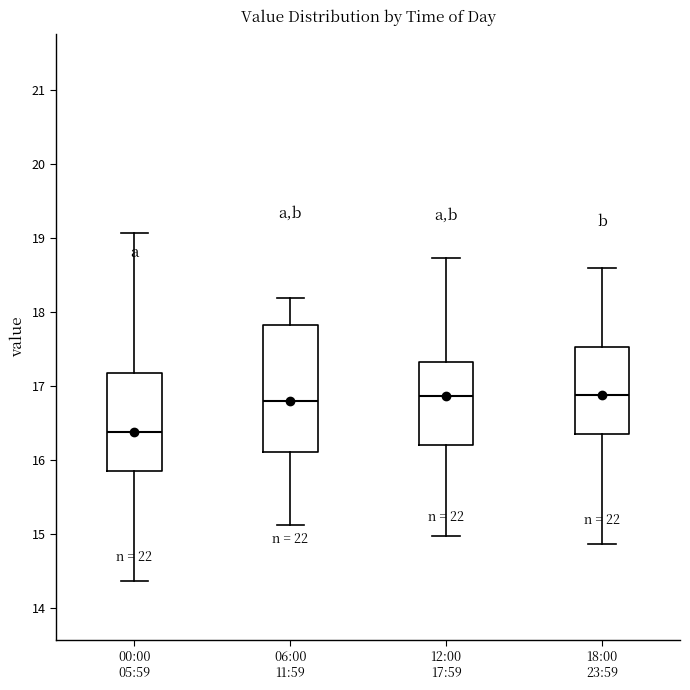

Reading left to right, read every box against the y-axis: the position of its median line, the range the box covers, and the ends of its whiskers. The values are not printed on the chart, so give them approximately, as read against the axis.

00:00 05:59: median 16.4, box 15.9 to 17.2, whiskers 14.4 to 19.1
06:00 11:59: median 16.8, box 16.1 to 17.8, whiskers 15.1 to 18.2
12:00 17:59: median 16.9, box 16.2 to 17.3, whiskers 15.0 to 18.7
18:00 23:59: median 16.9, box 16.4 to 17.5, whiskers 14.9 to 18.6